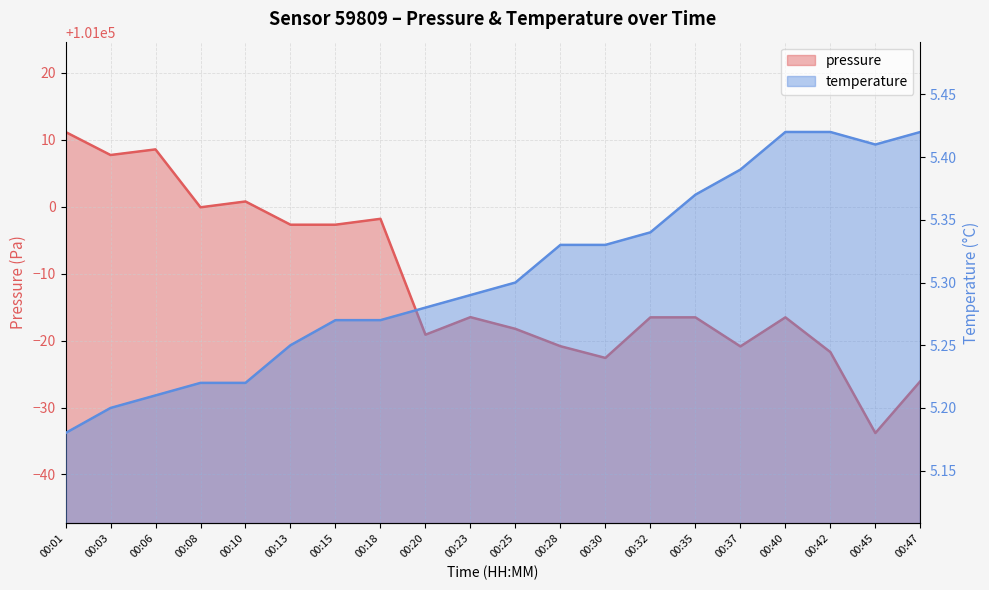

What are all the series names shown in the legend?

pressure, temperature